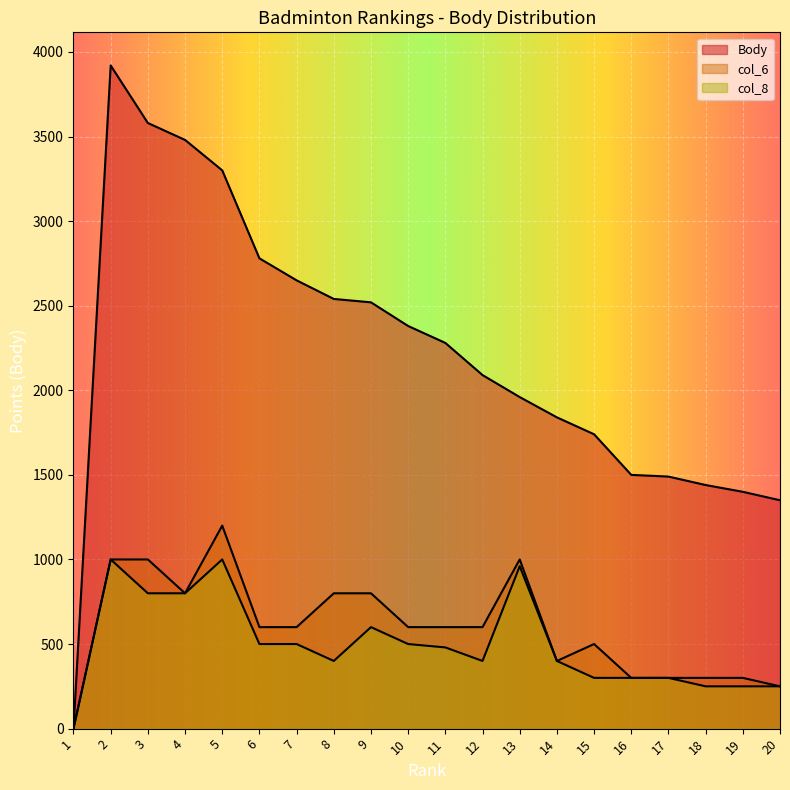

Is the value of Body at 9 greater than the value of col_8 at 3?

Yes